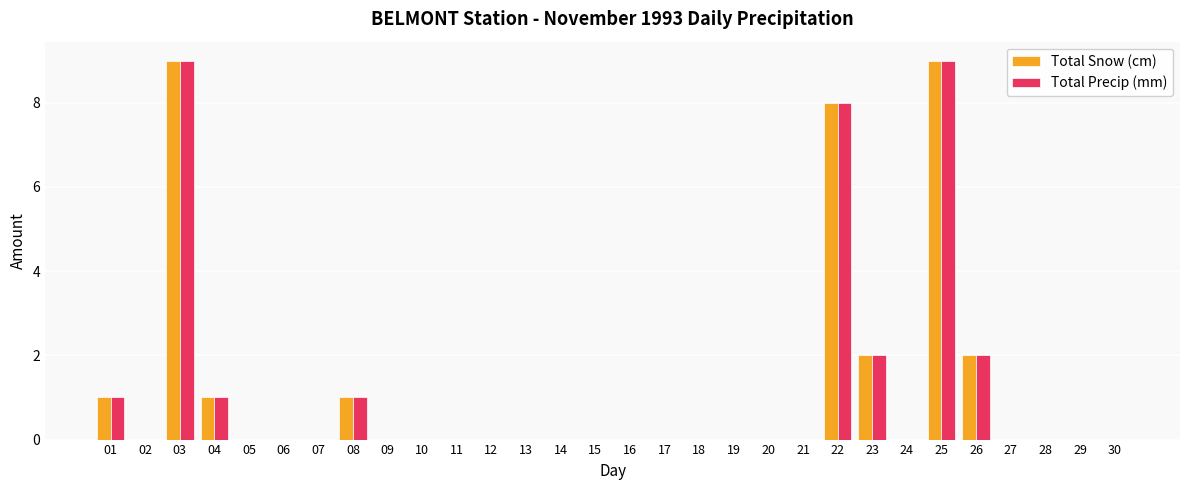

What is the sum of the Total Precip (mm) values at 11 and 22?

8